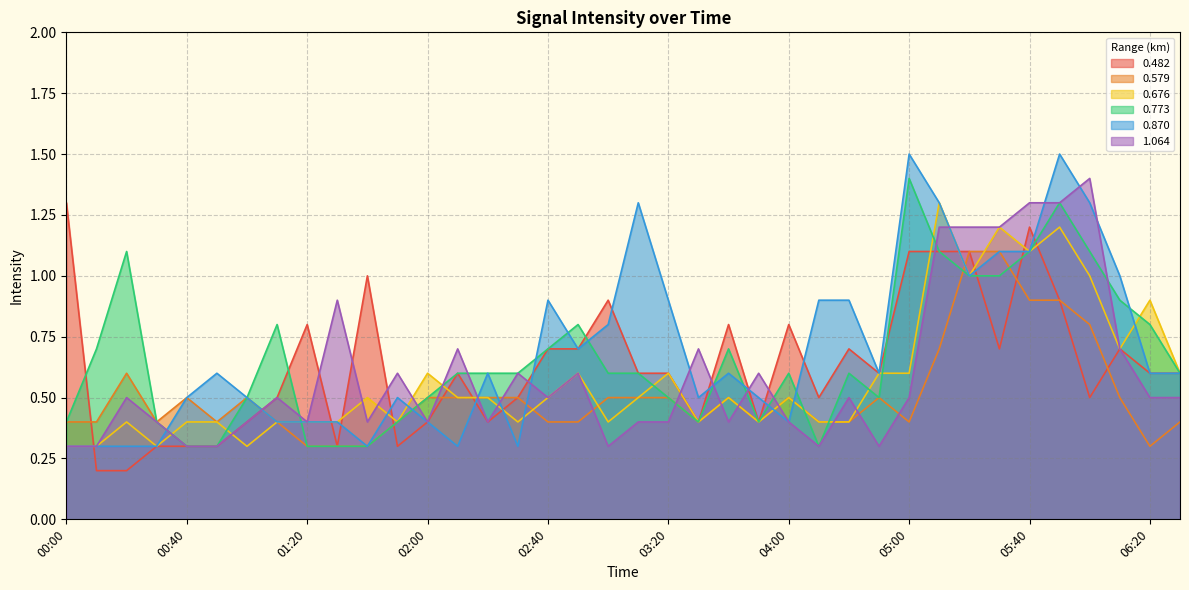

What is the sum of the 0.676 values at 01:00 and 06:20?

1.2